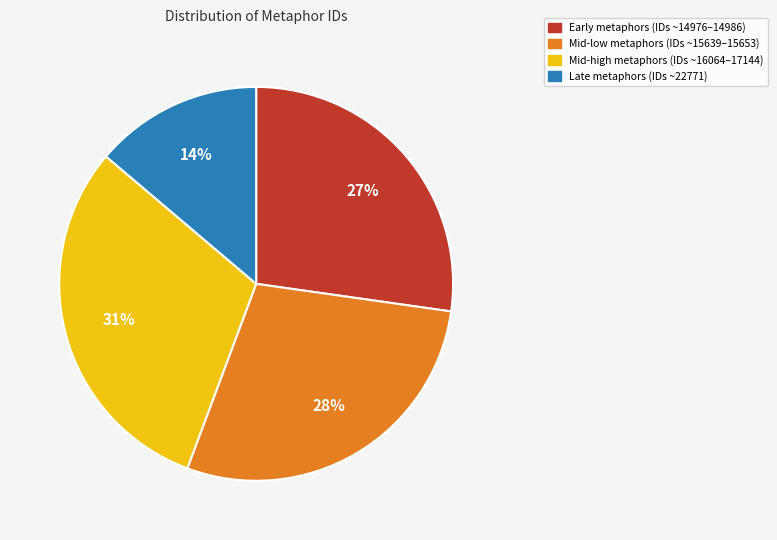

How many slices are in this pie chart?

4